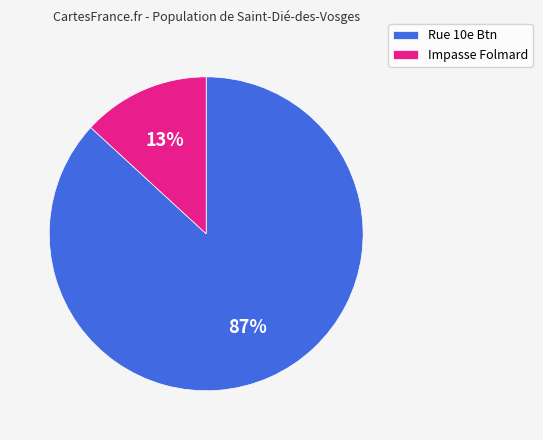

To the nearest percent, what is the difference between the largest and smallest slice percentages?

74%